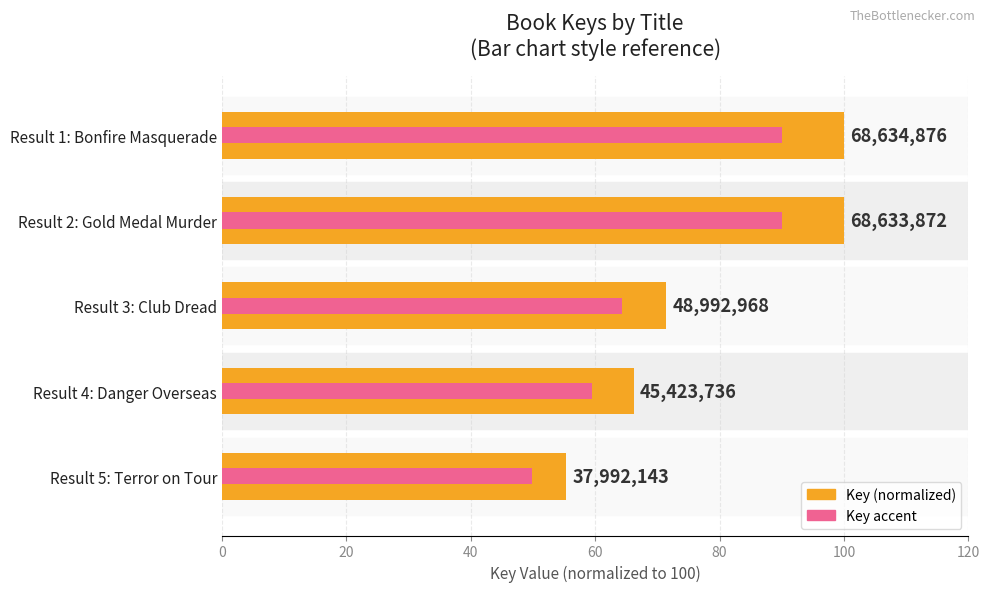

What is the value of the Key accent bar at the 3rd from the left?

64.2